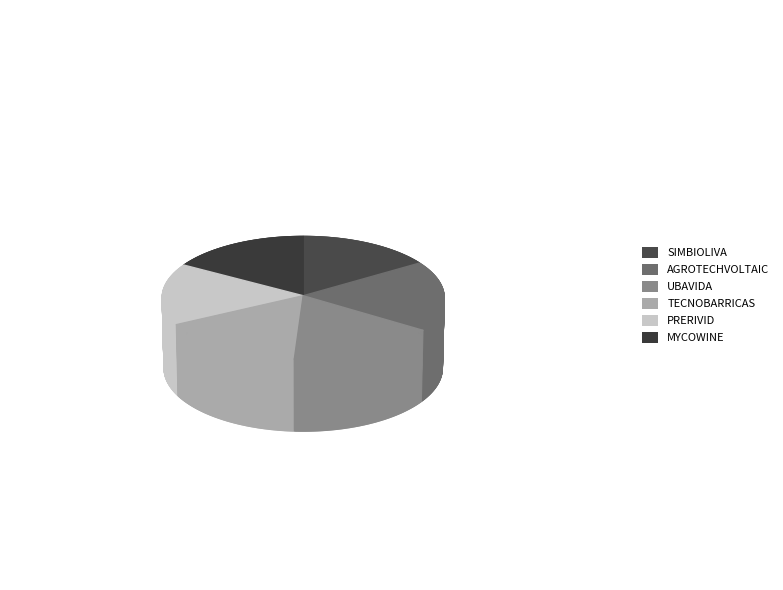

What is the smallest slice in the pie chart?

SIMBIOLIVA